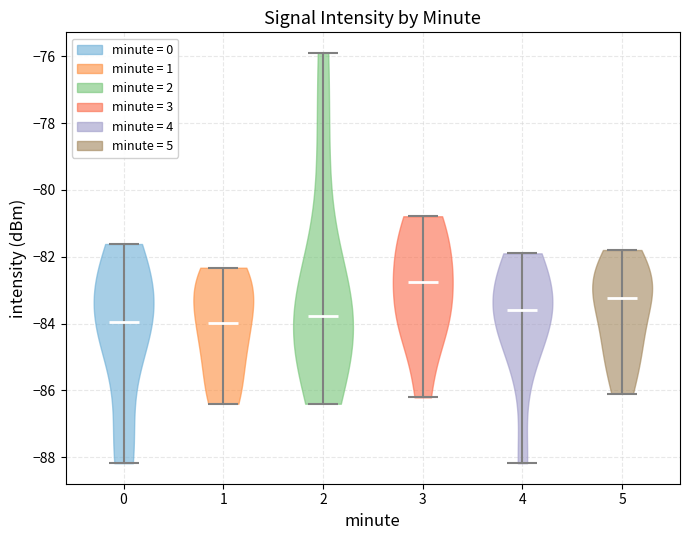

Reading left to right, read every violin against the y-axis: where its median line is, and the lowest and highest points it reaches. The values are not printed on the chart, so give them approximately, as read against the axis.

0: median line -84.0, lowest point -88.2, highest point -81.6
1: median line -84.0, lowest point -86.4, highest point -82.4
2: median line -83.8, lowest point -86.4, highest point -75.8
3: median line -82.8, lowest point -86.2, highest point -80.8
4: median line -83.6, lowest point -88.2, highest point -81.8
5: median line -83.2, lowest point -86.0, highest point -81.8